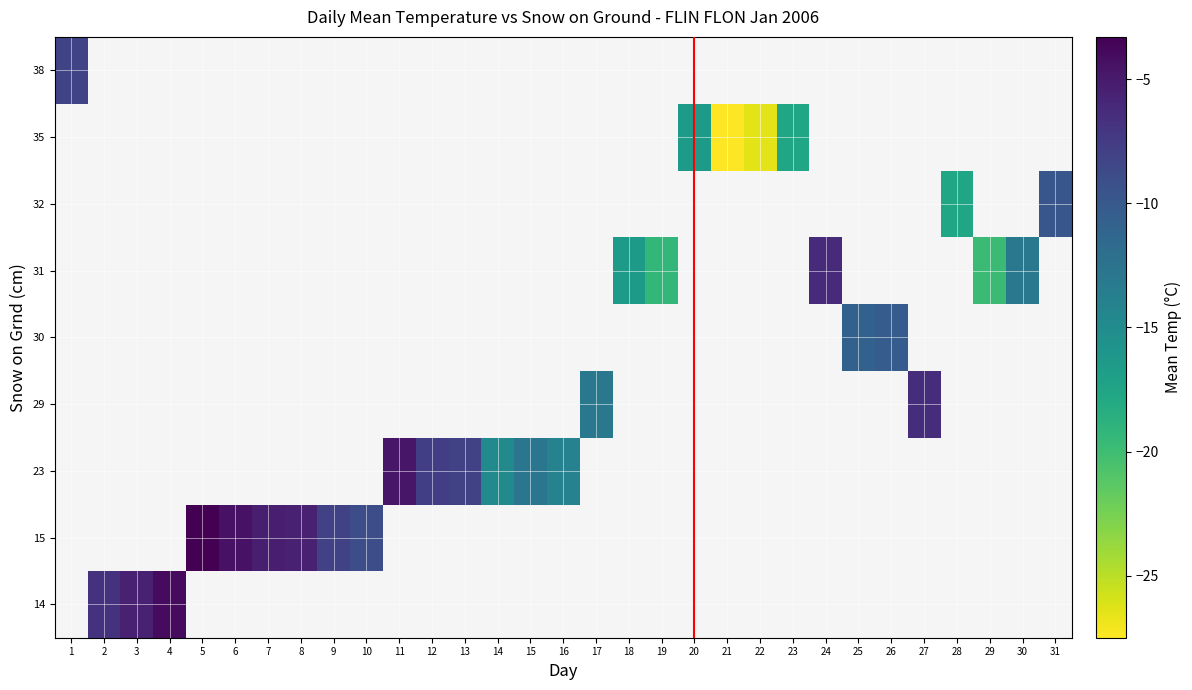

How many distinct data groups are displayed?

9